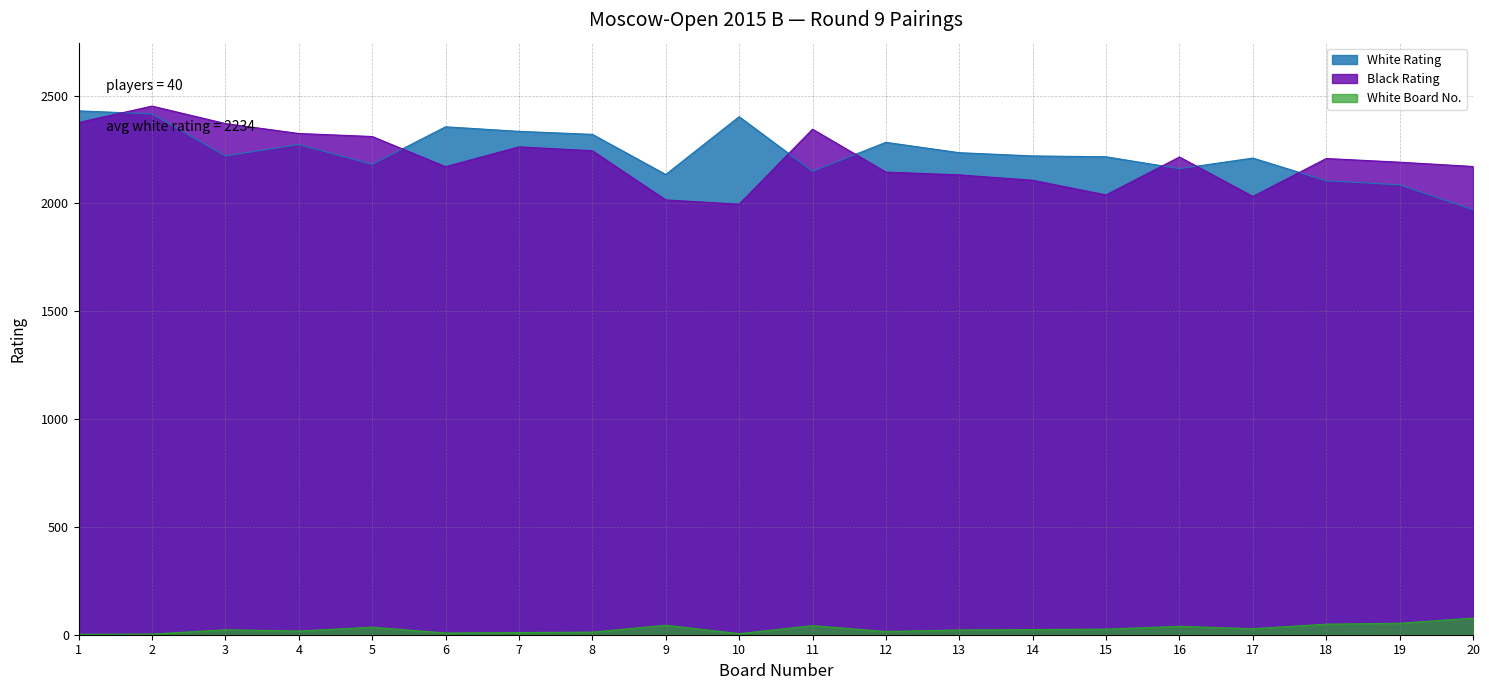

What is the average value of the White Rating series?

2235